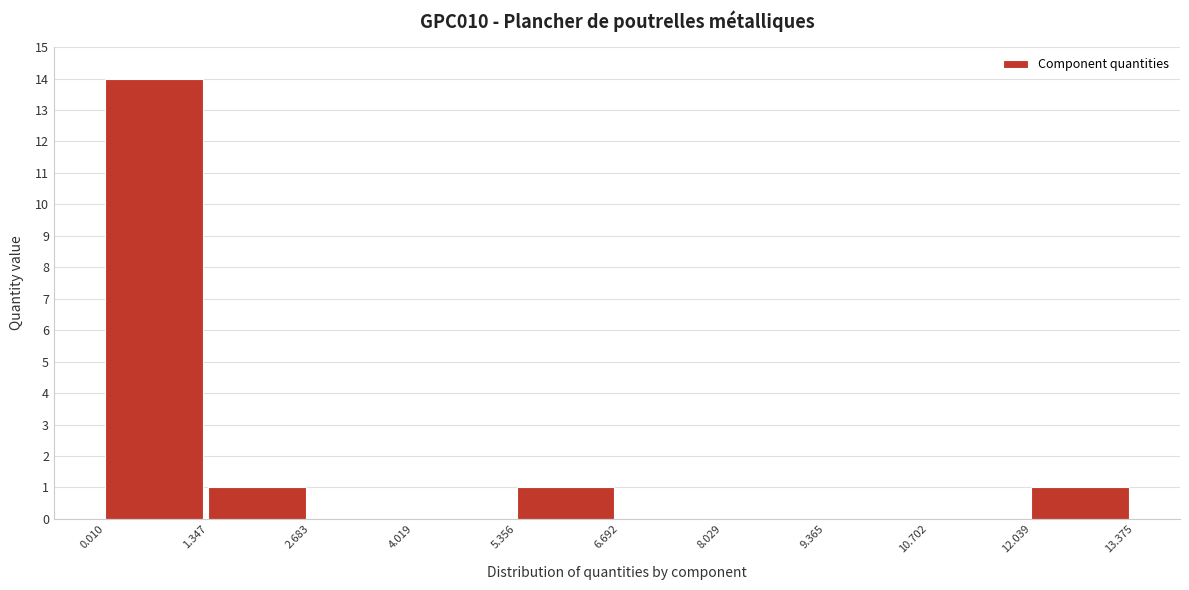

Over which range of the x-axis is the bar tallest?

0.010 to 1.347